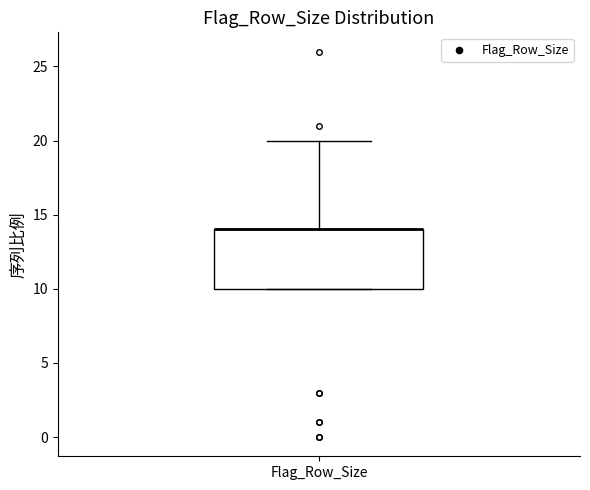

Where does the upper whisker of the box for Flag_Row_Size end on the y-axis? The values are not printed on the chart, so give them approximately, as read against the axis.

20